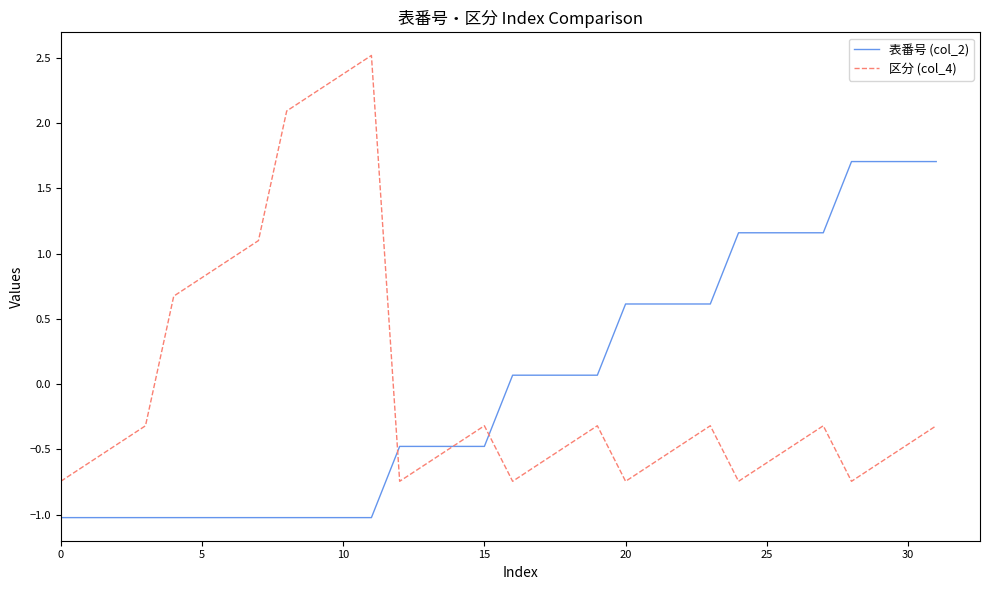

What is the maximum value for 表番号 (col_2)?

1.7